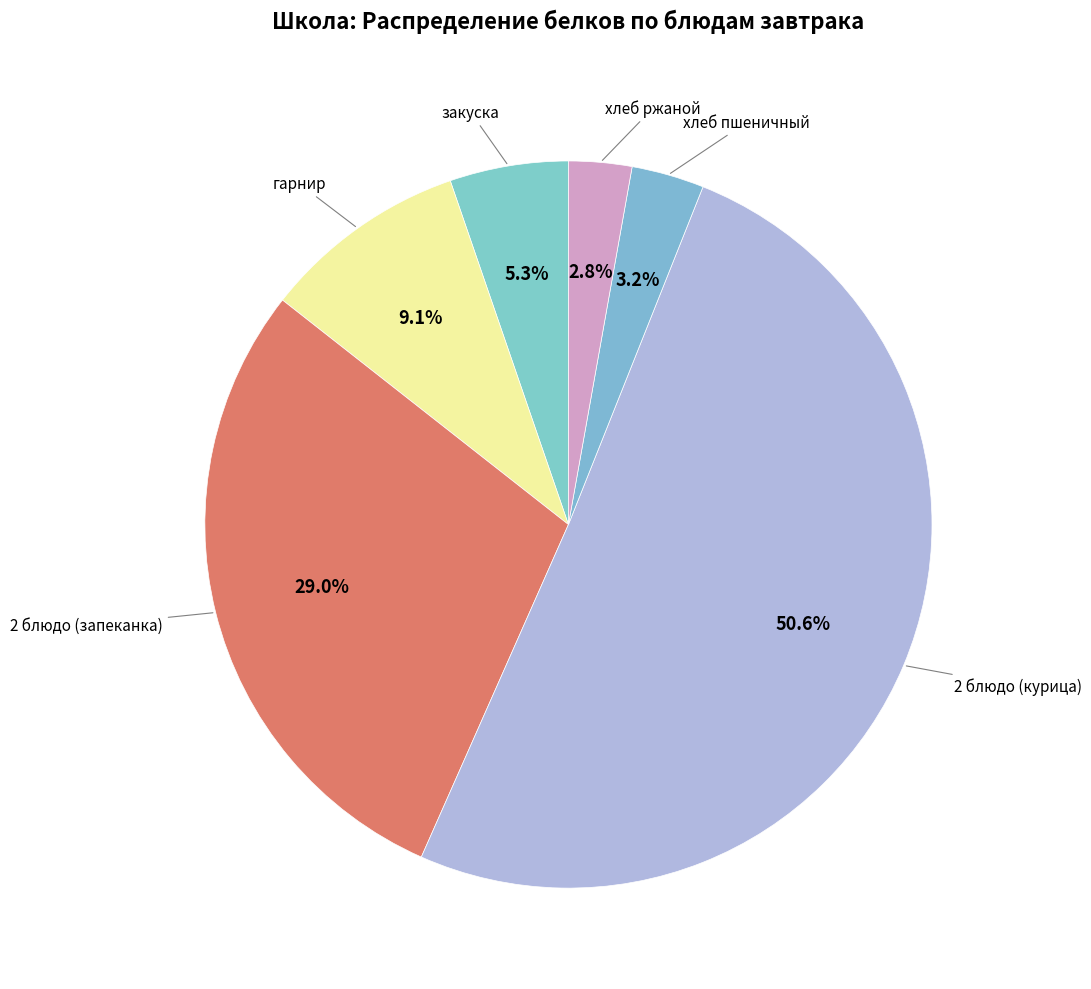

How many segments does this pie chart have?

6